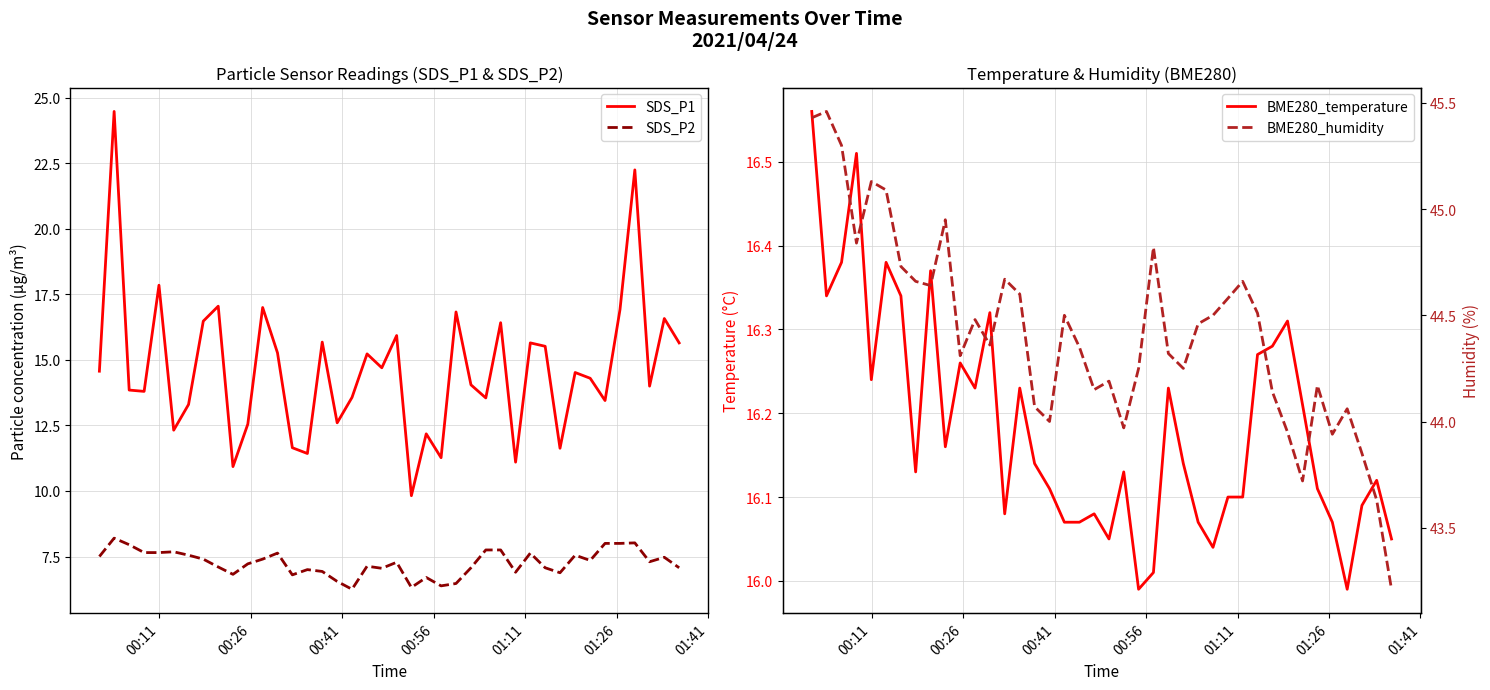

What is the minimum value shown in the chart?

6.2